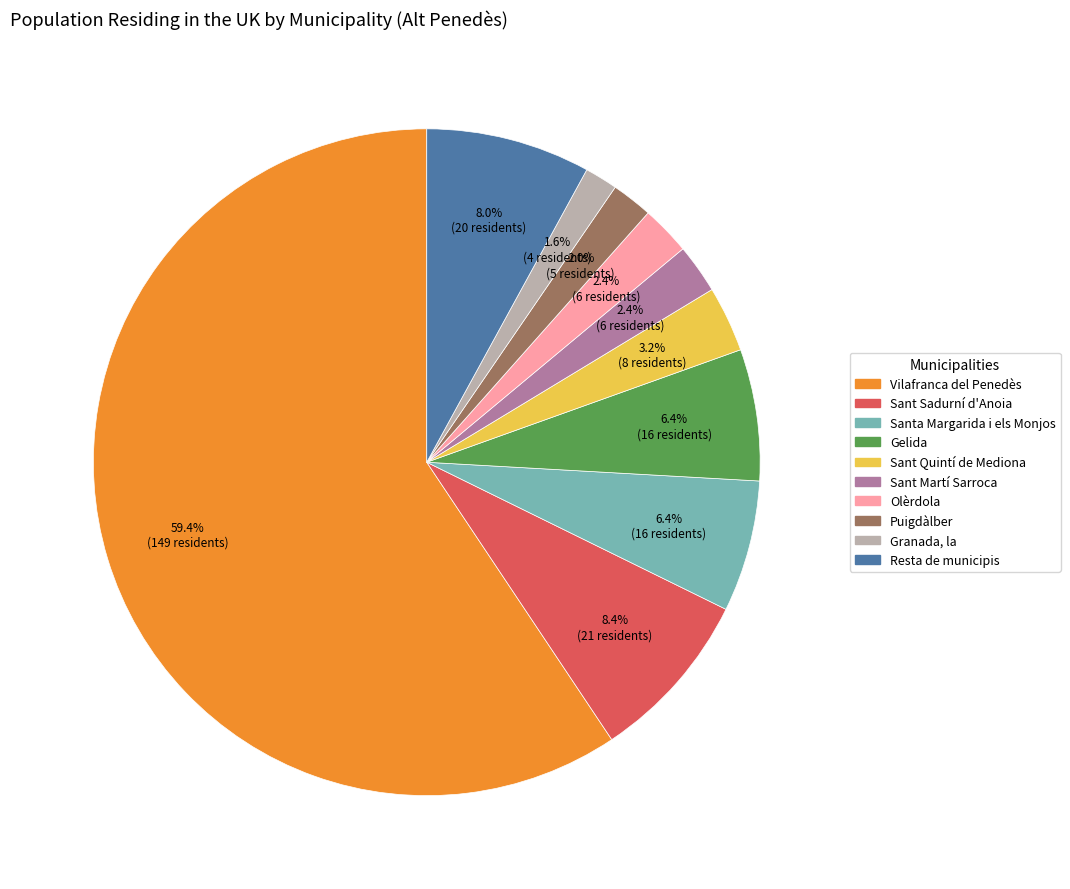

To the nearest percent, what percentage of the pie is Sant Quintí de Mediona?

3%